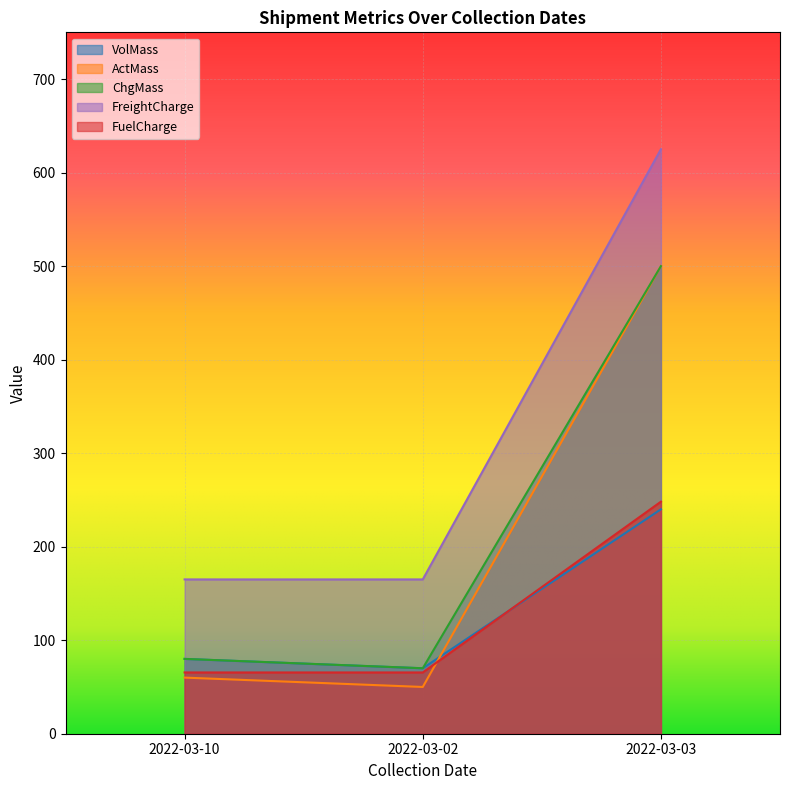

The FreightCharge series shows 436.8 at 2022-03-03. True or false?

False